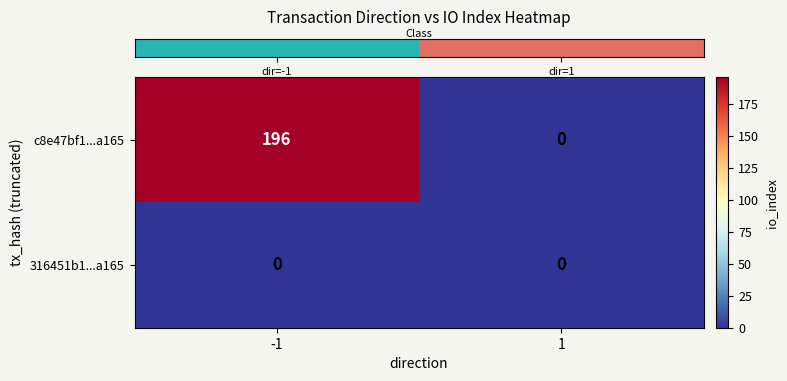

List the labels in order of c8e47bf1...a165 value, largest first.

-1, 1